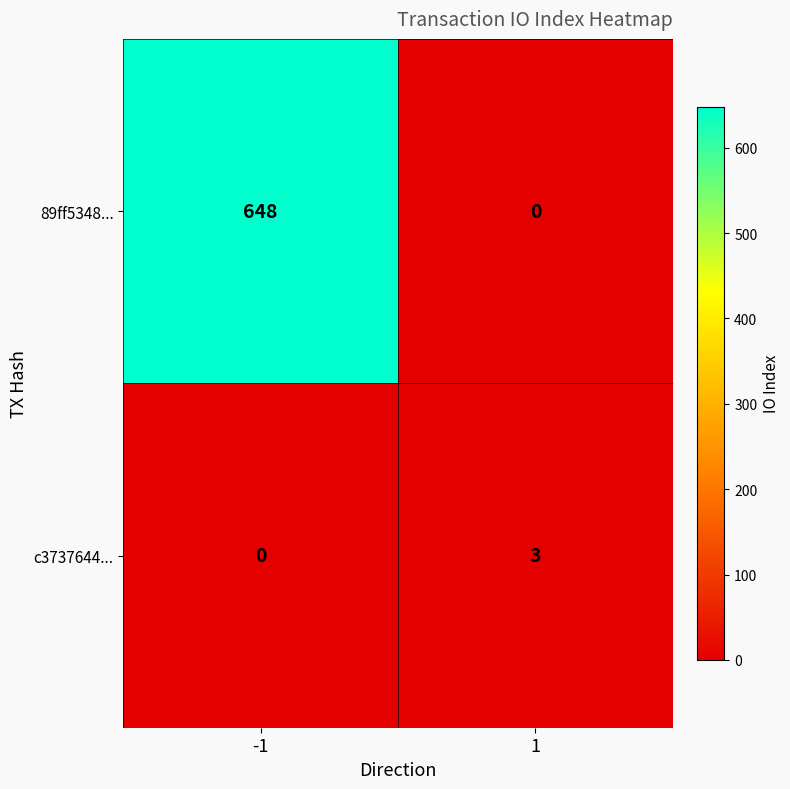

Reading left to right, transcribe all the data shown in this chart.

89ff5348...: 648	0
c3737644...: 0	3